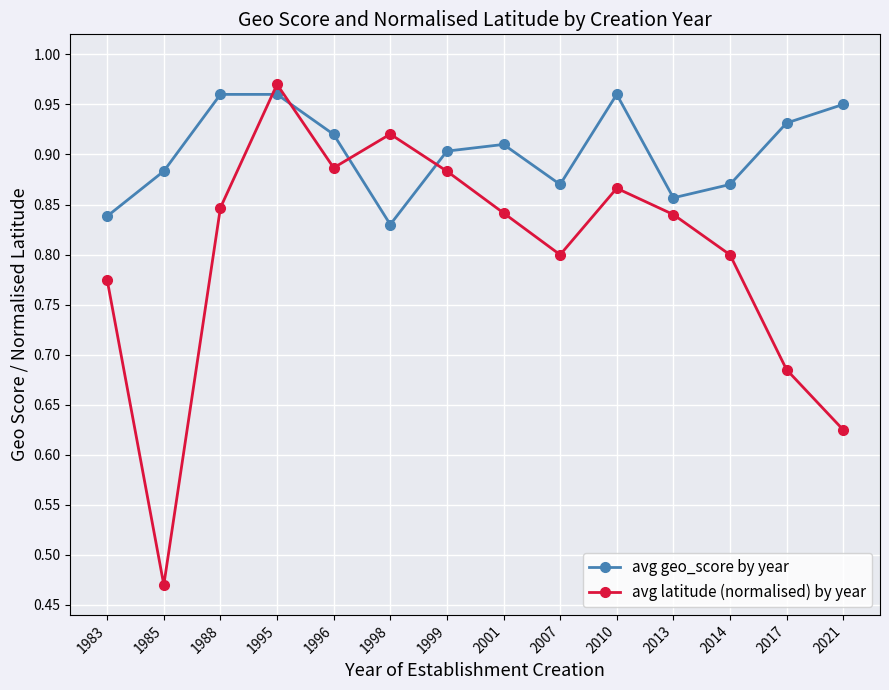

What is the difference between the highest and lowest values at 2014?

0.1